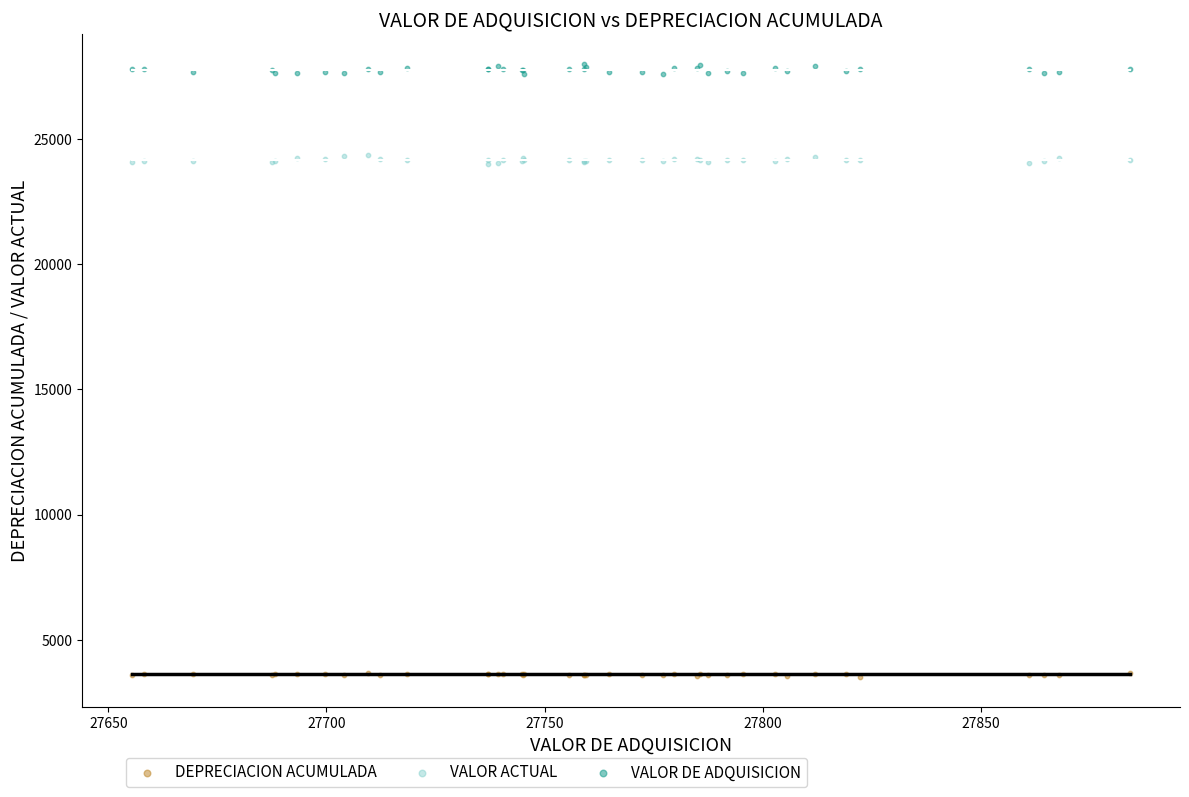

What are all the series names shown in the legend?

DEPRECIACION ACUMULADA, VALOR ACTUAL, VALOR DE ADQUISICION